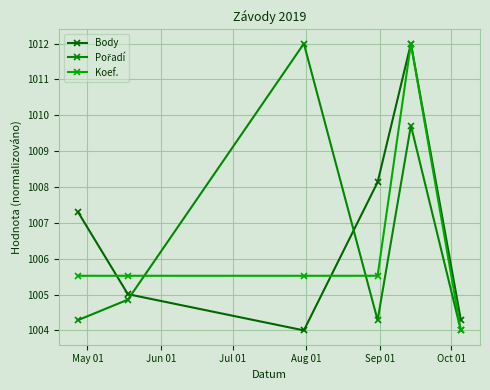

How many lines are shown in the chart?

3